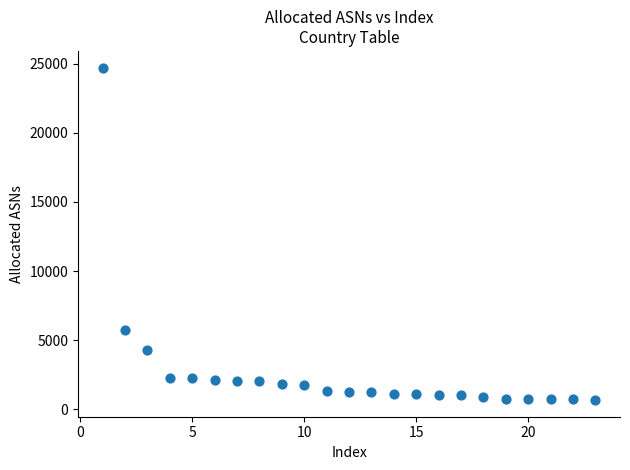

What is the range of Y values (max minus min)?

24035